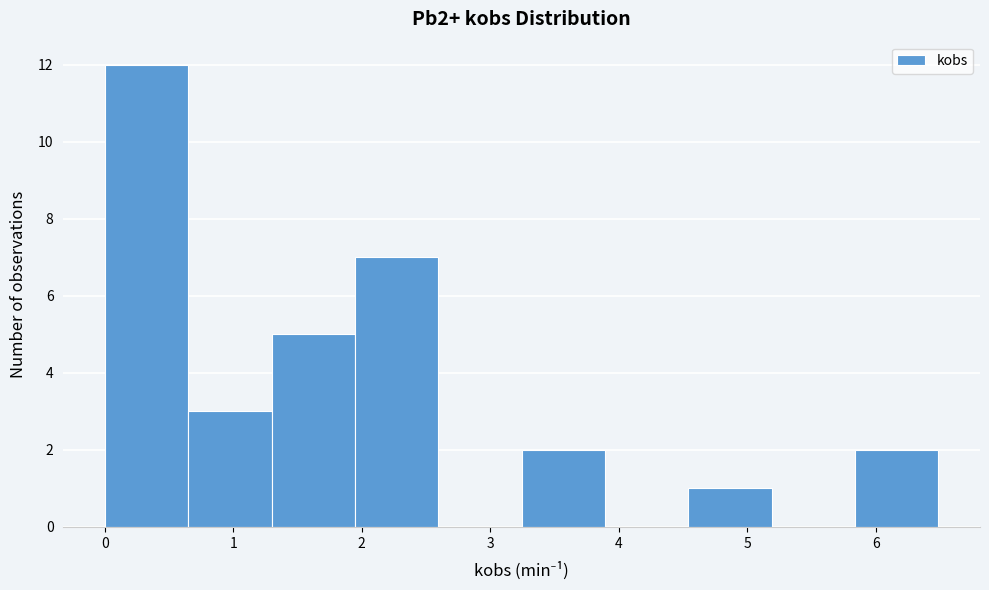

What is the height of the bar covering 0.0 to 0.6 on the x-axis? Neither the bar edges nor the heights are printed on the chart, so give them approximately, as read against the axes.

12